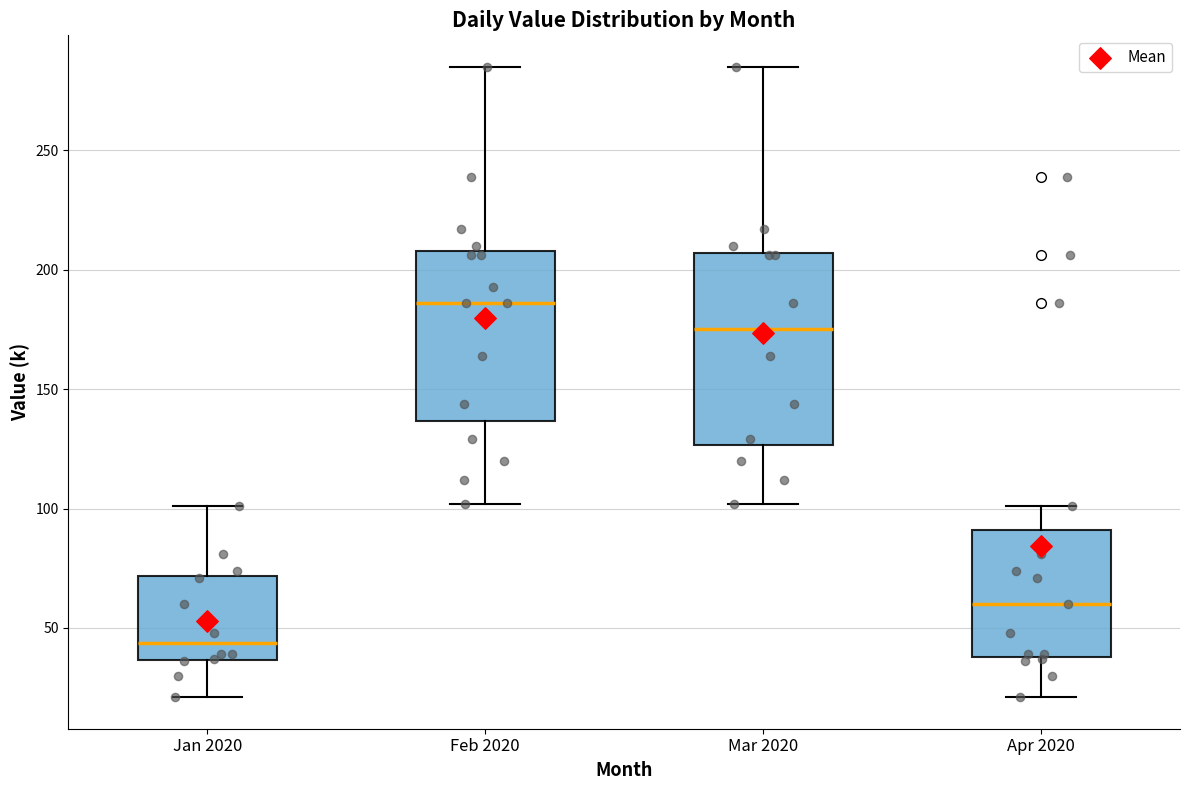

Which box has the lowest median line?

Jan 2020